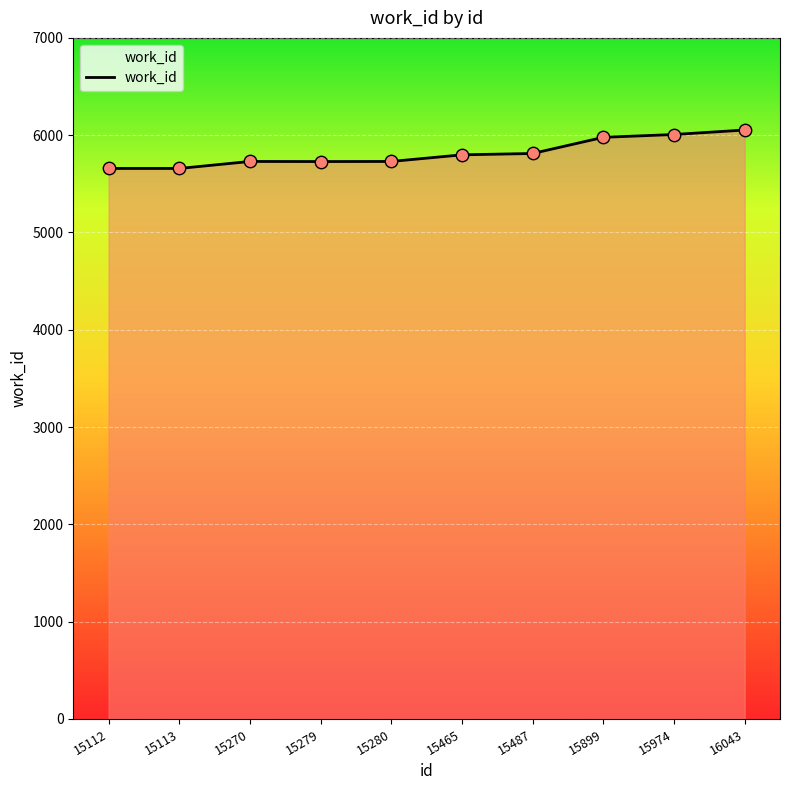

Between 15899 and 15113, which is larger?

15899